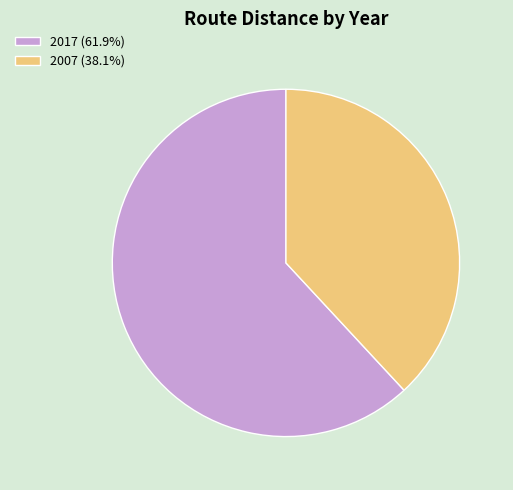

Does 2017 represent more than half of the total?

Yes